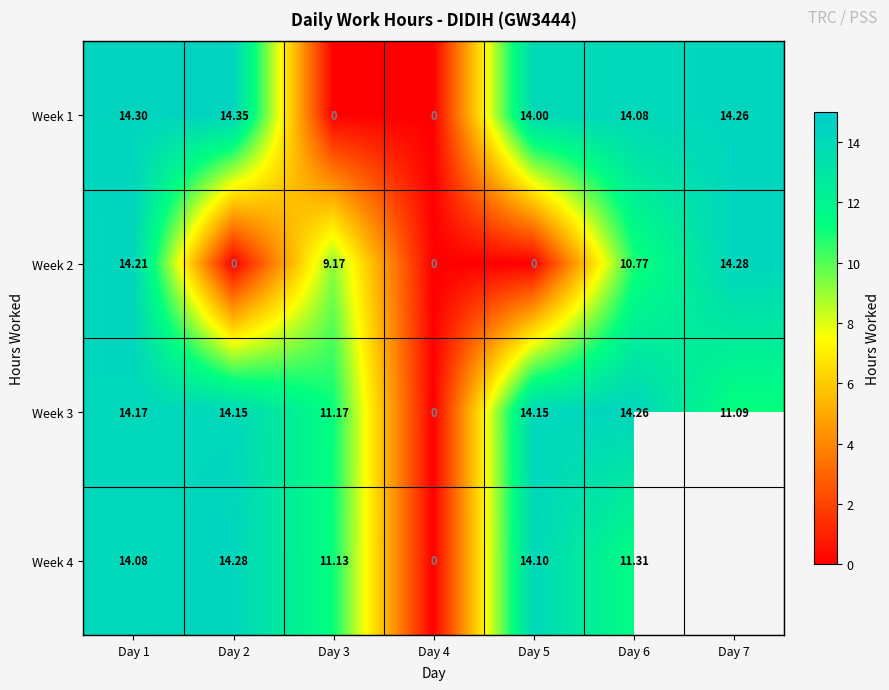

Is it true that Week 4 equals -7.2 at Day 4?

False